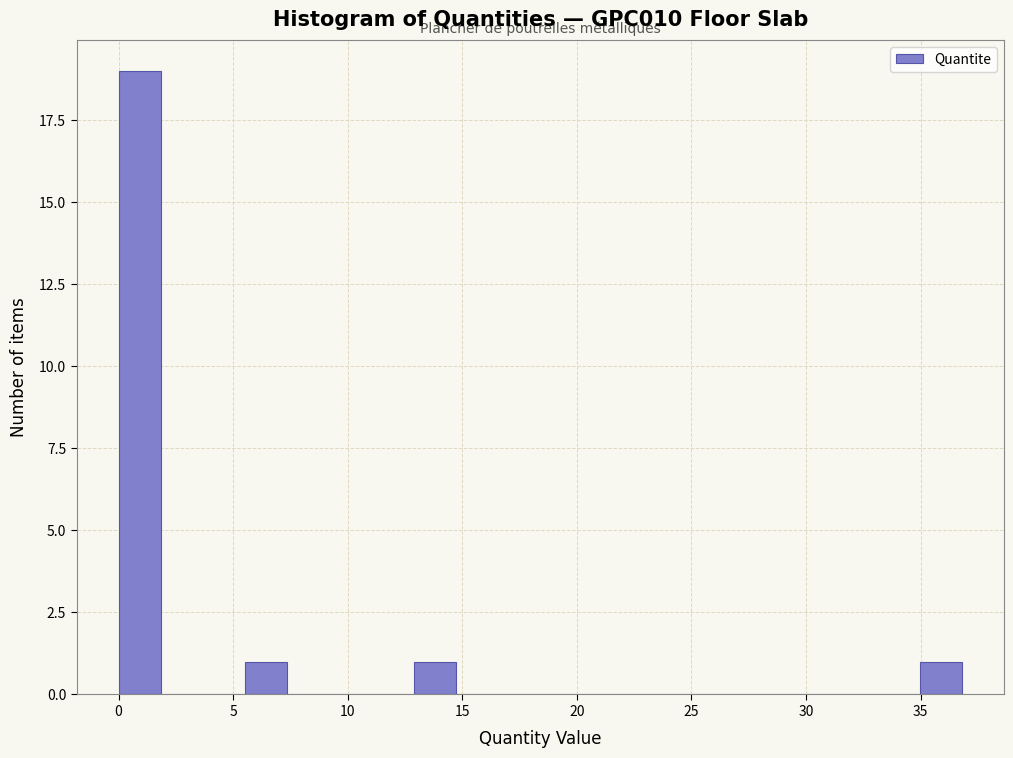

Read against the x-axis, roughly where is the centre of the tallest bar?

1.0